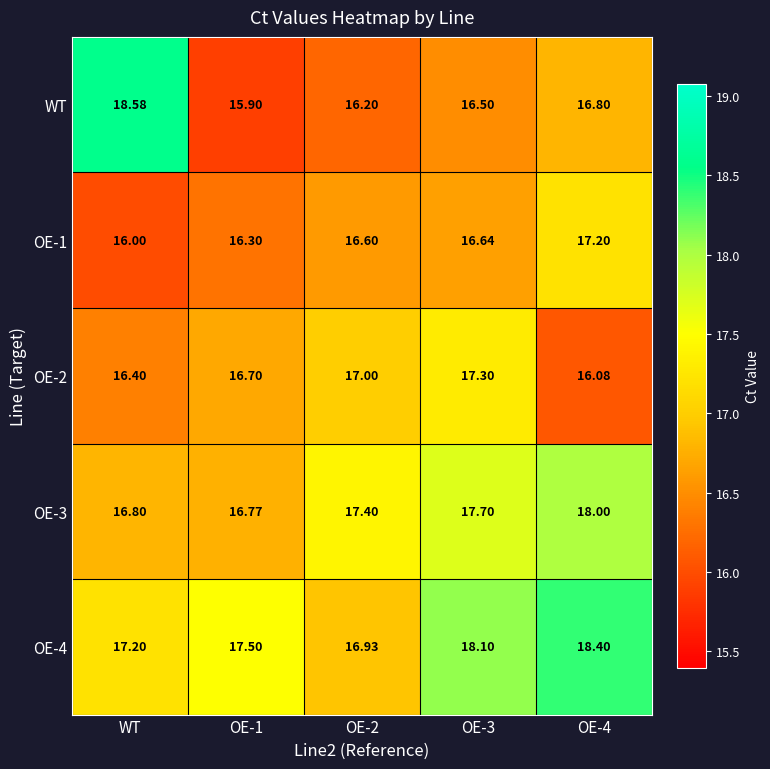

At how many categories does at least one series exceed 17?

5